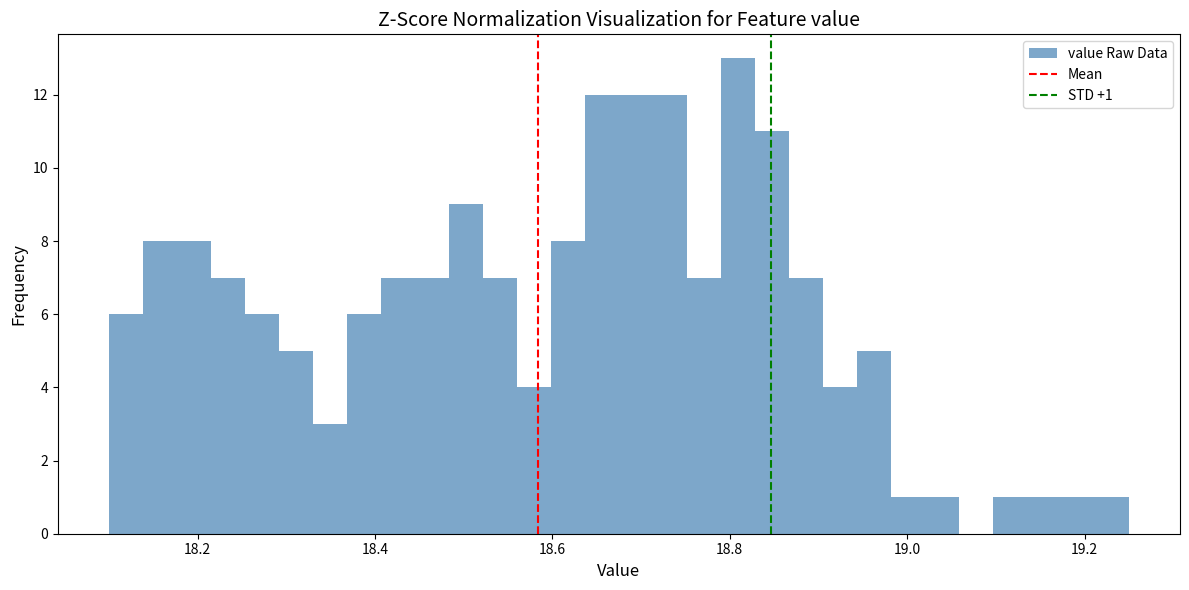

Read against the x-axis, roughly where is the centre of the tallest bar?

18.80